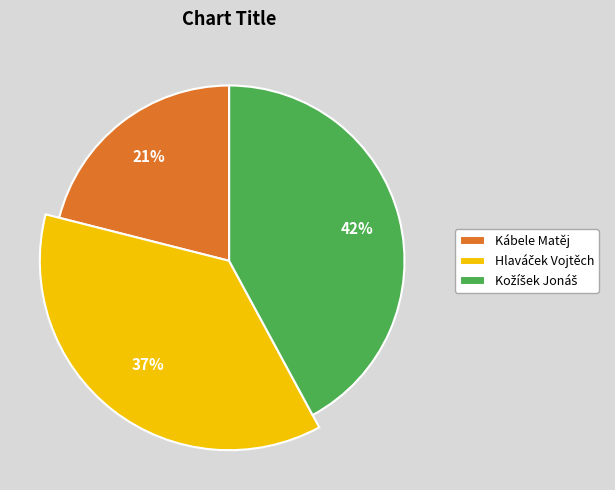

Count the number of slices in the pie.

3